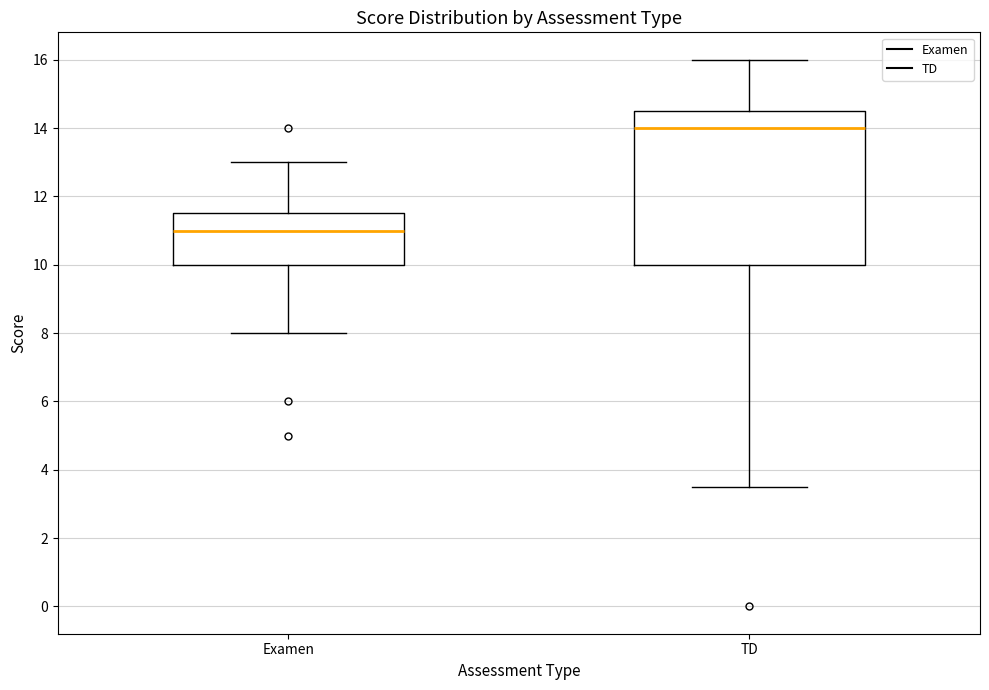

Reading left to right, read every box against the y-axis: the position of its median line, the range the box covers, and the ends of its whiskers. The values are not printed on the chart, so give them approximately, as read against the axis.

Examen: median 11.0, box 10.0 to 11.6, whiskers 8.0 to 13.0
TD: median 14.0, box 10.0 to 14.6, whiskers 3.6 to 16.0